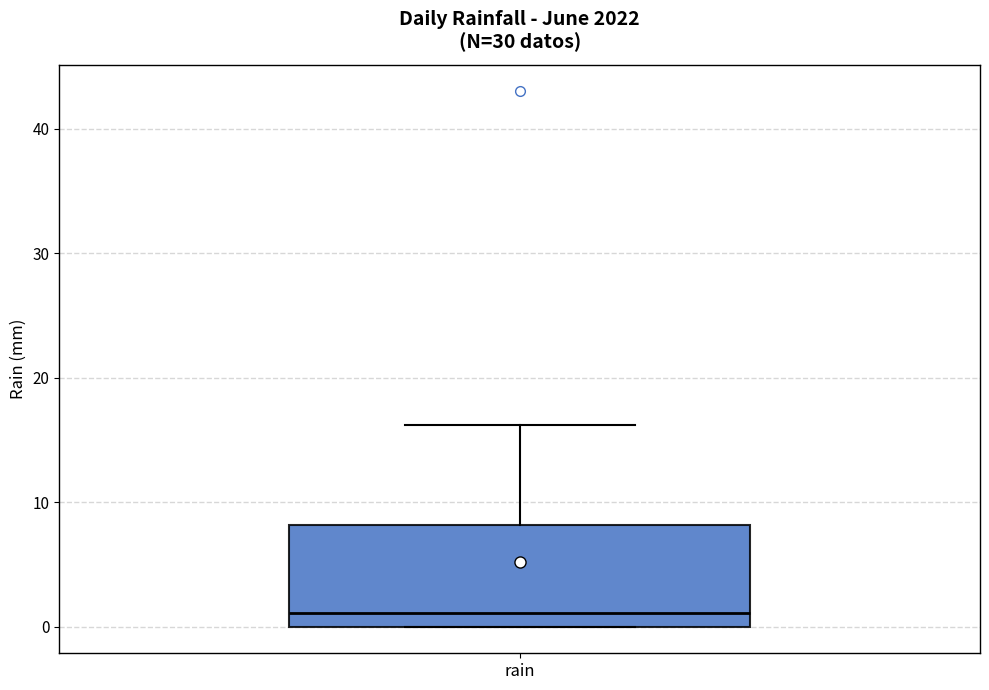

Transcribe this box plot: give where the median line is, the range the box spans, and where the two whiskers end, as read against the y-axis. The values are not printed on the chart, so give them approximately, as read against the axis.

median 1, box 0 to 8, whiskers 0 to 16